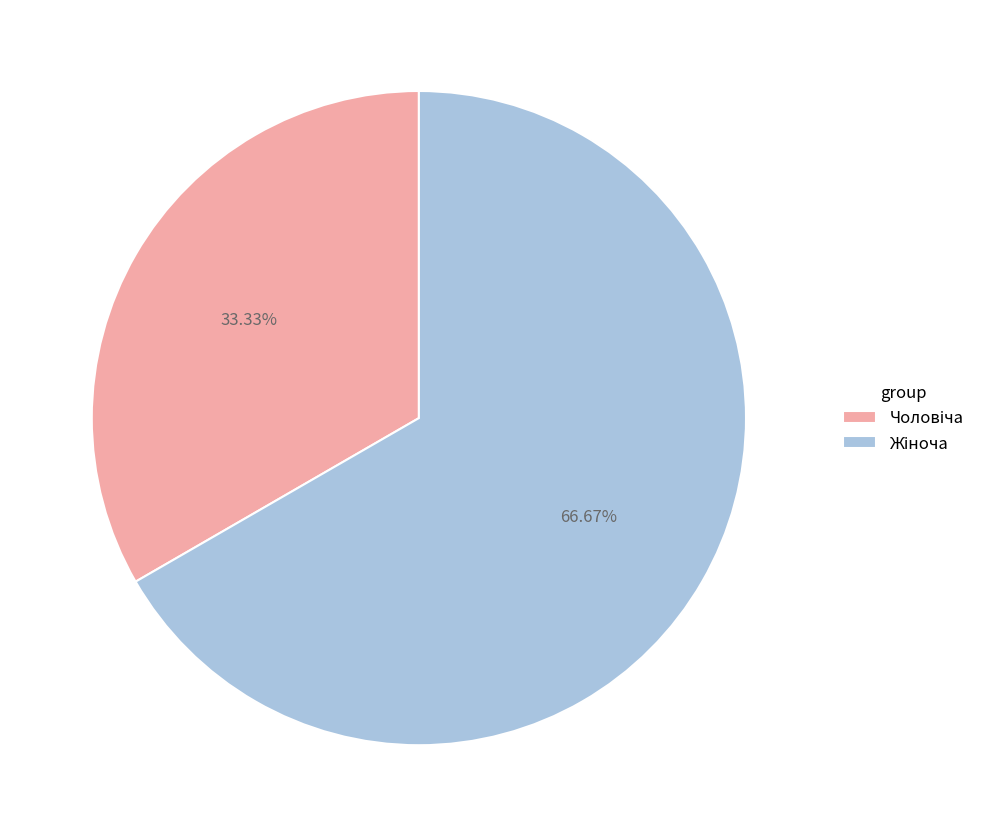

Is there any slice that represents more than half of the pie?

Yes